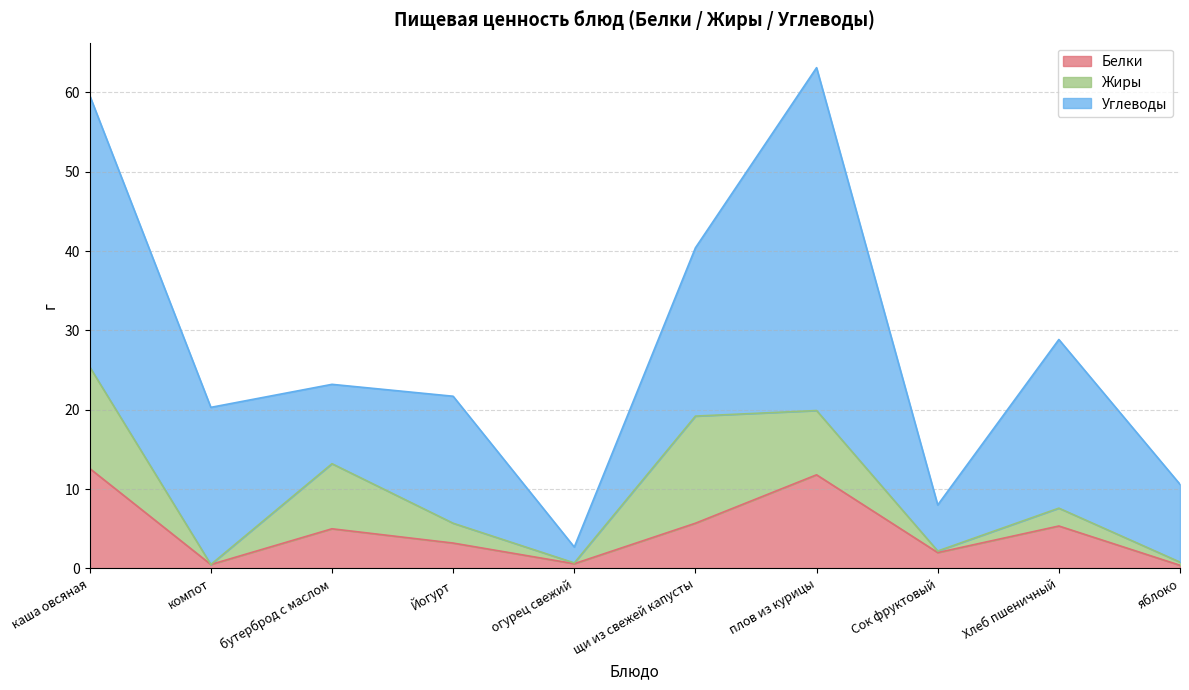

The value of Жиры at Хлеб пшеничный is 2.2. True or false?

True